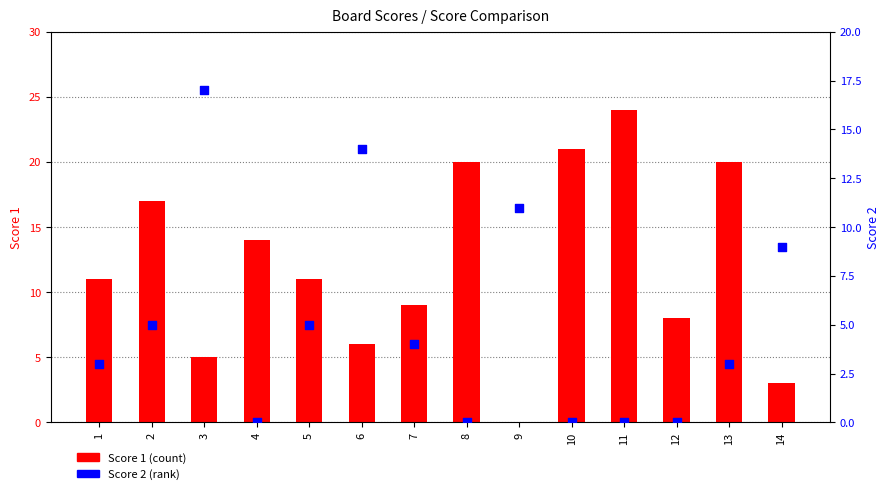

Which series has the largest total across all categories?

Score 1